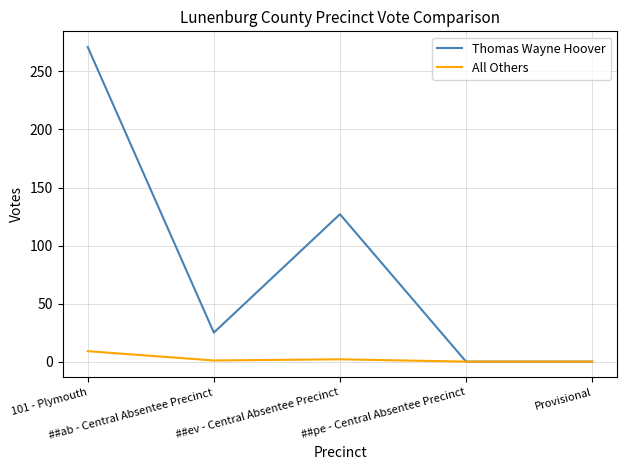

What is the sum of all All Others values?

12